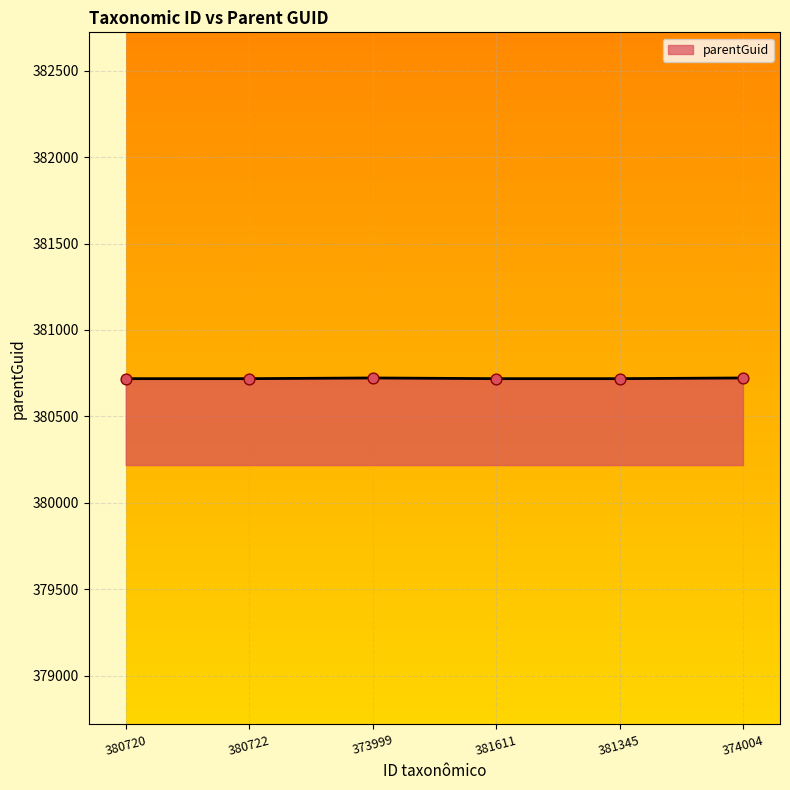

Approximately how many times larger is the value at 374004 compared to 381345?

1.0